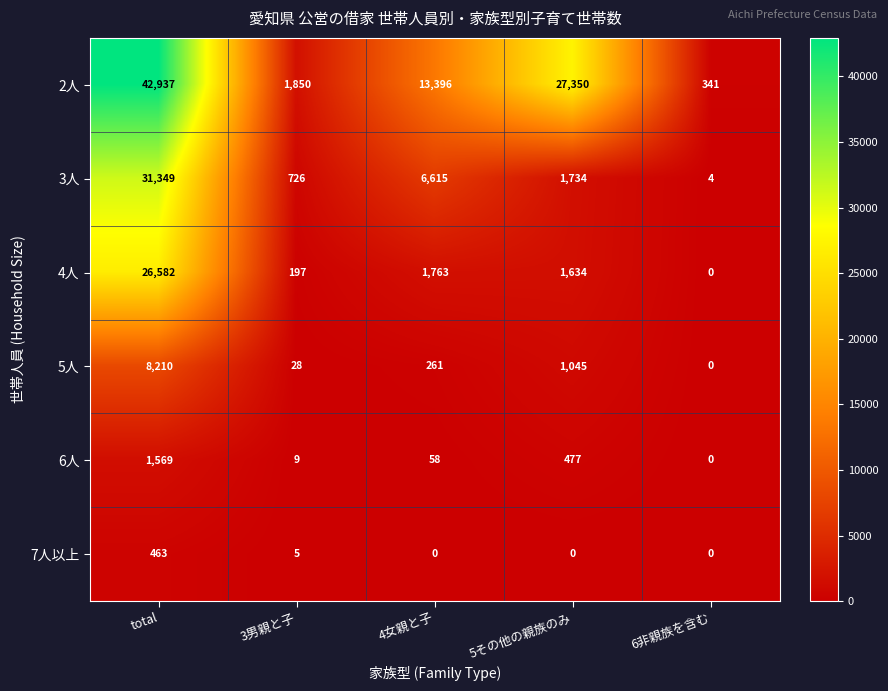

How many values in 4人 are above zero?

4